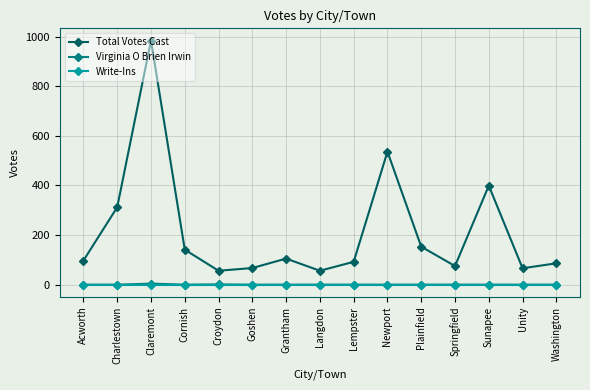

What is the label of the 8th point from the left?

Langdon